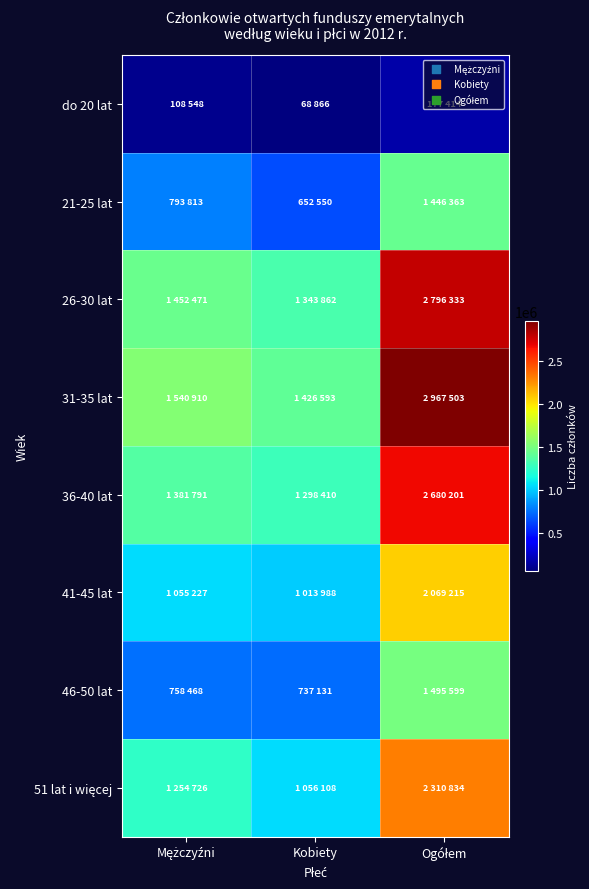

What is the total value across all series at Mężczyźni?

8345954